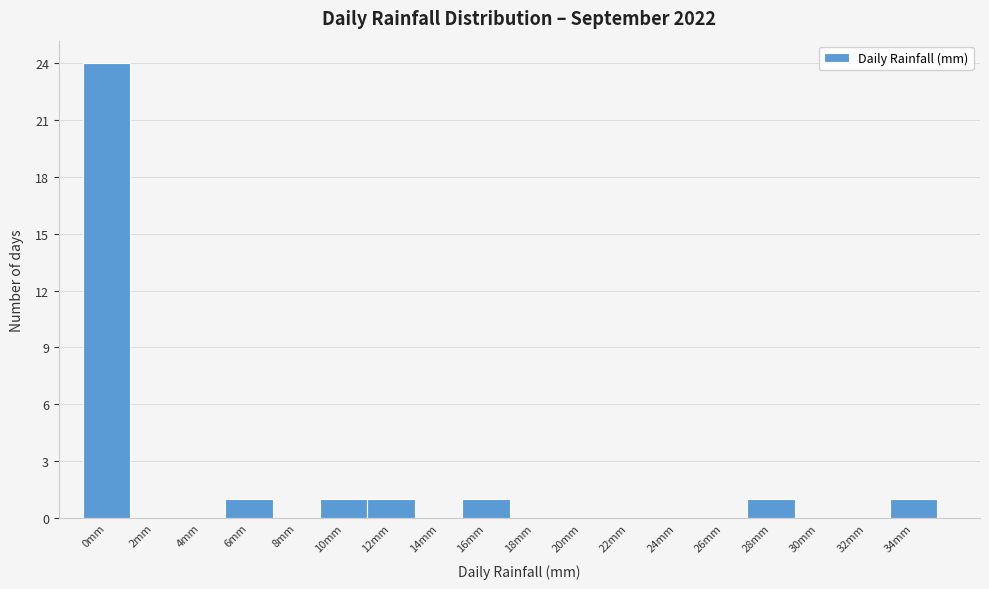

Reading right to left, extract all data points from this chart.

34mm=1	32mm=0	30mm=0	28mm=1	26mm=0	24mm=0	22mm=0	20mm=0	18mm=0	16mm=1	14mm=0	12mm=1	10mm=1	8mm=0	6mm=1	4mm=0	2mm=0	0mm=24